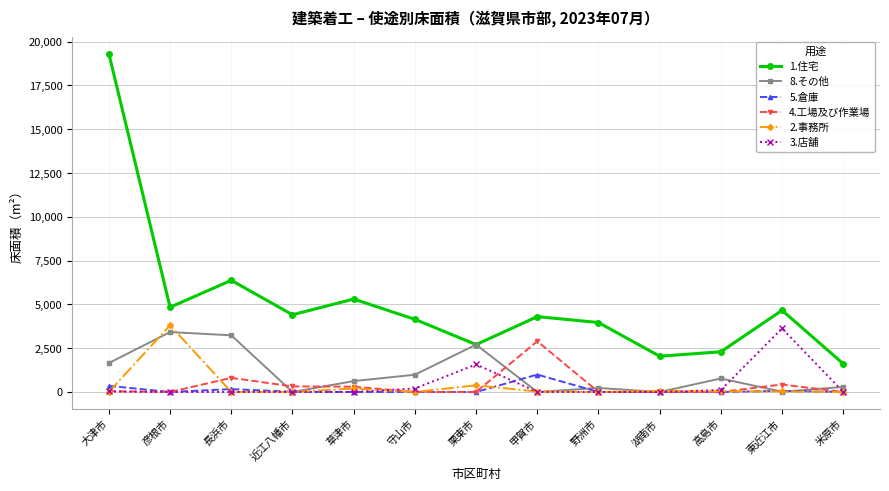

The 1.住宅 series shows 4148 at 守山市. True or false?

True